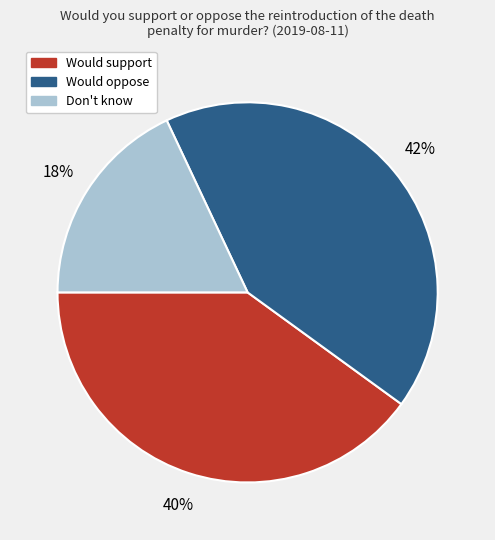

Combined, do Would support and Would oppose account for over 50%?

Yes